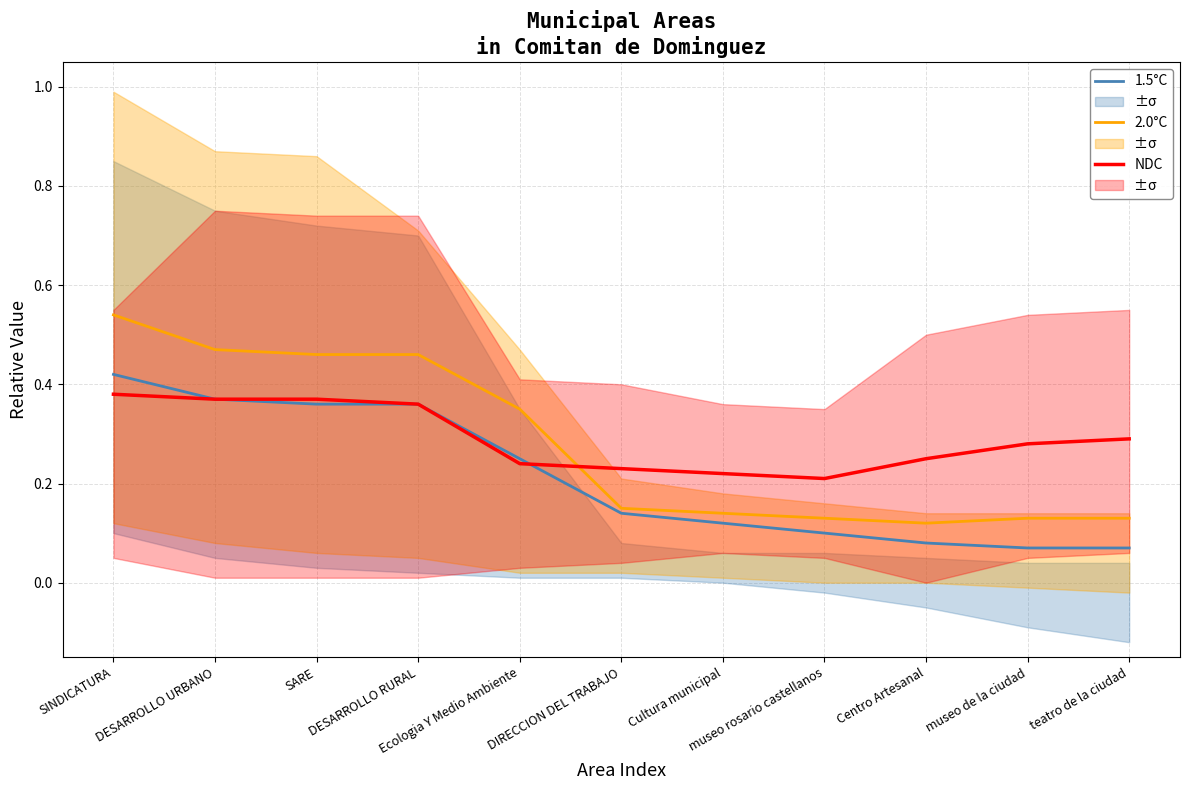

What are all the series names shown in the legend?

1.5°C, 2.0°C, NDC